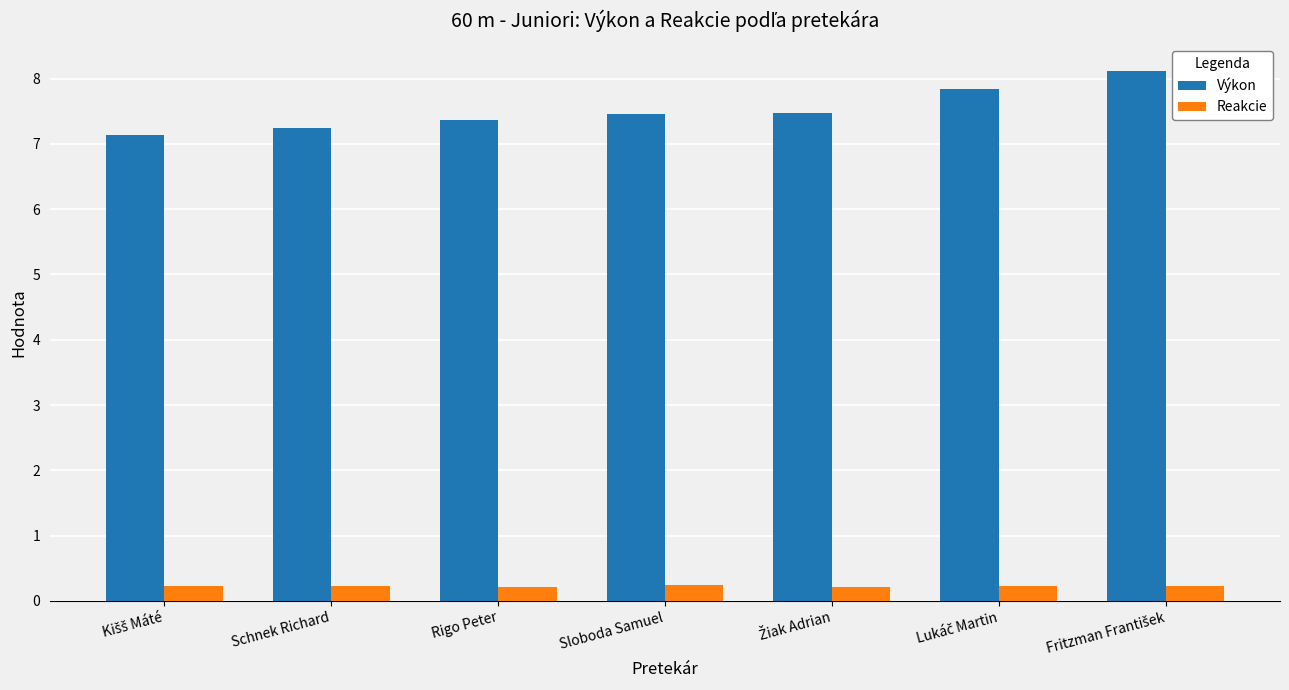

Which series has the largest total across all categories?

Výkon